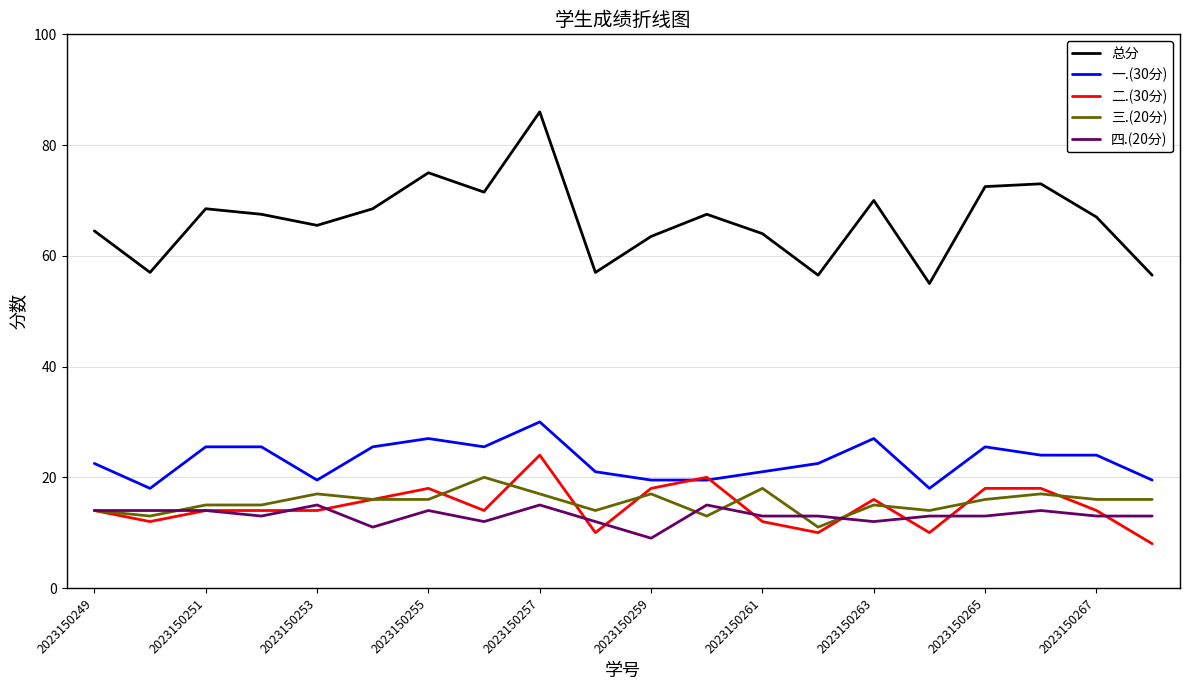

Which series has the largest total across all categories?

总分